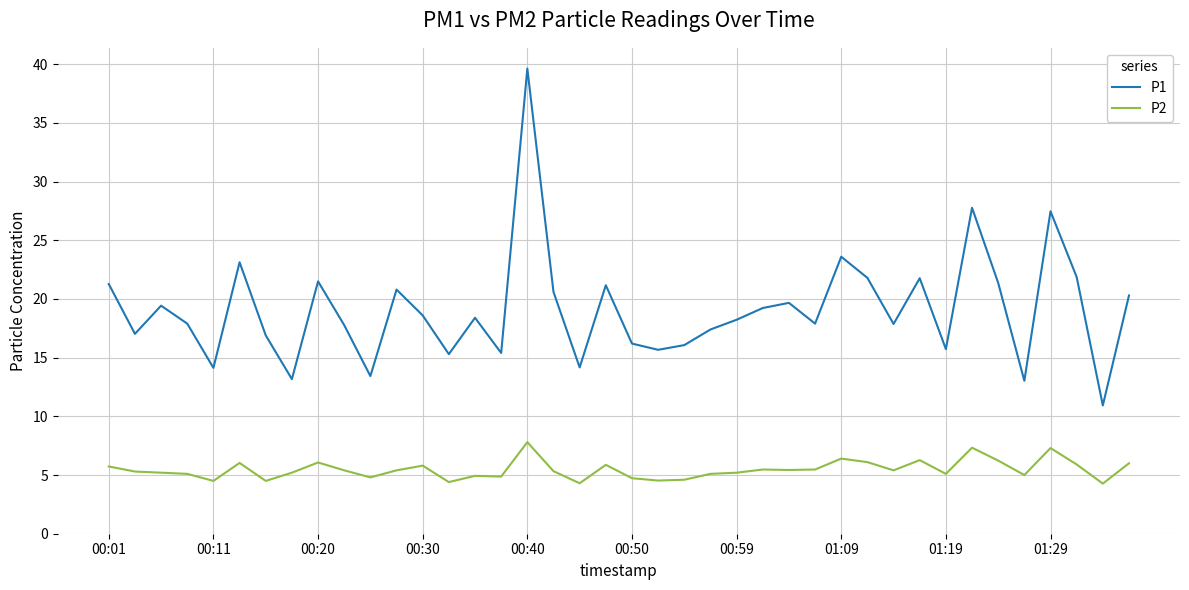

In P2, how many points are lower than both neighbors (excluding endpoints)?

12